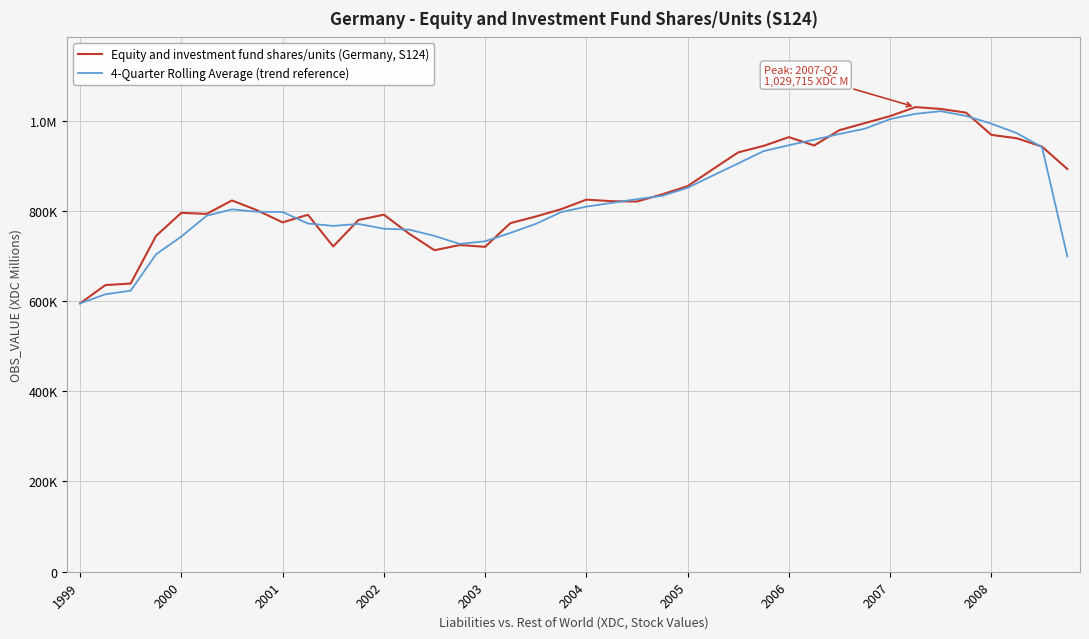

At which category does the chart reach its peak across all series?

33